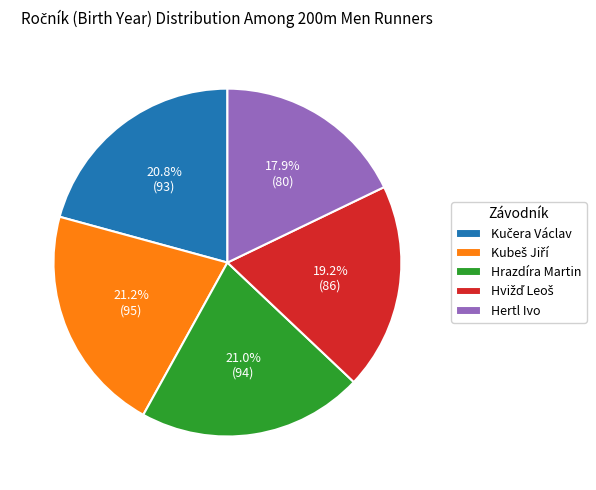

What percentage is NOT represented by Hrazdíra Martin?

79.0%